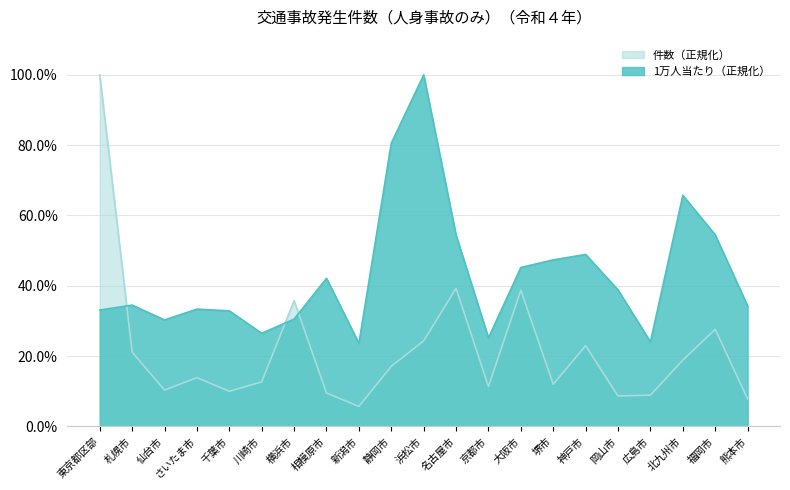

What is the difference between the maximum and minimum values in the 件数 series?

0.9